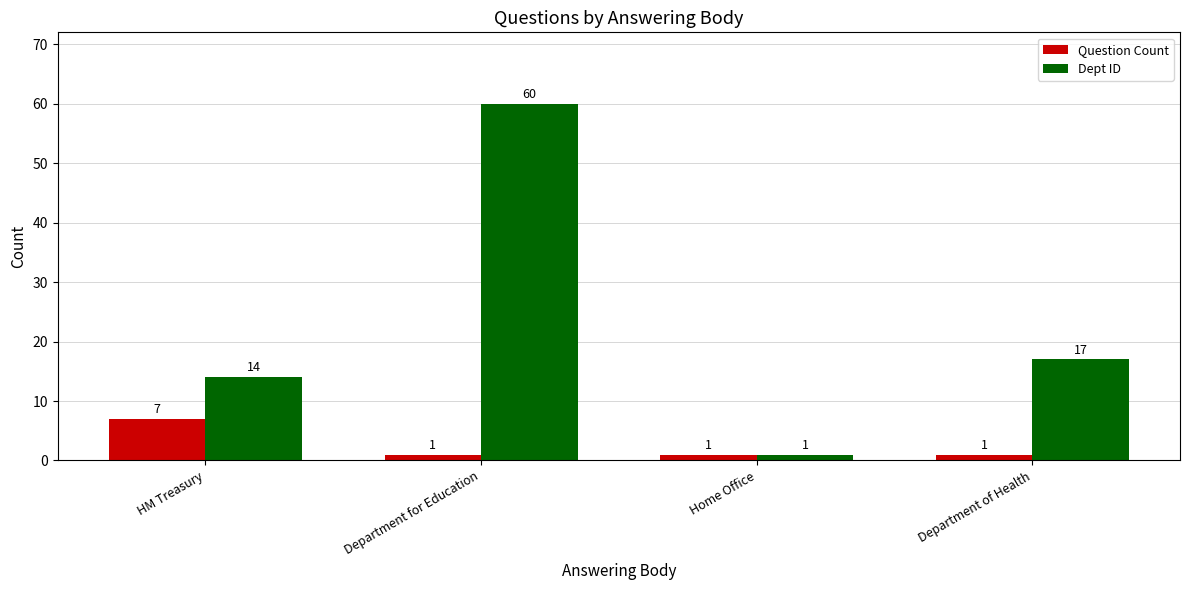

How many bars are there in each group?

2